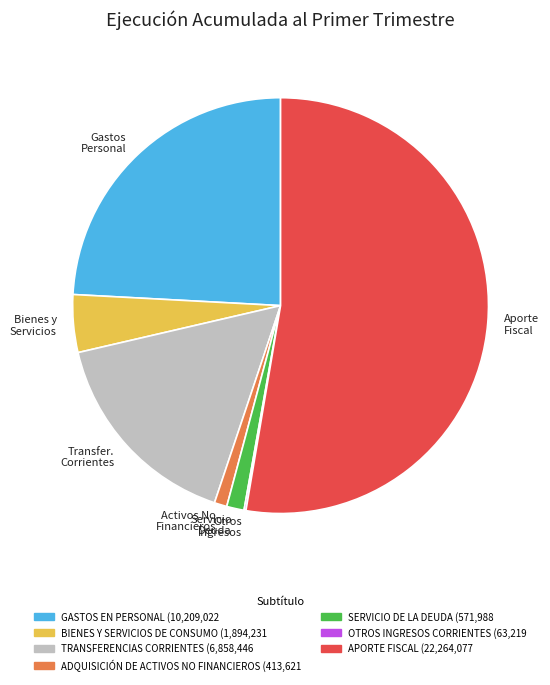

Approximately how many times larger is the value at Bienes y Servicios compared to Servicio Deuda?

3.3